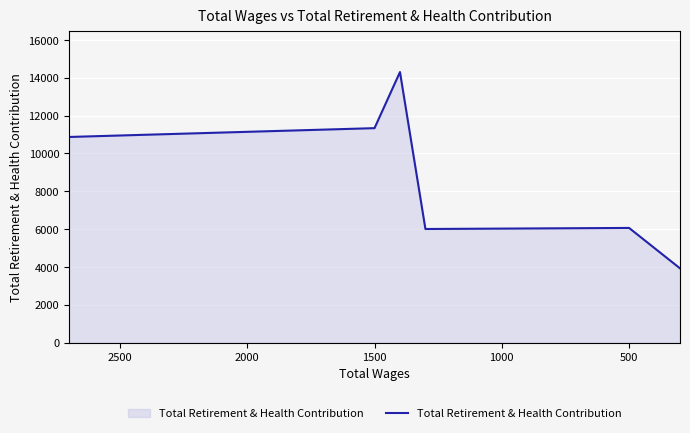

How many data points does each series have?

6